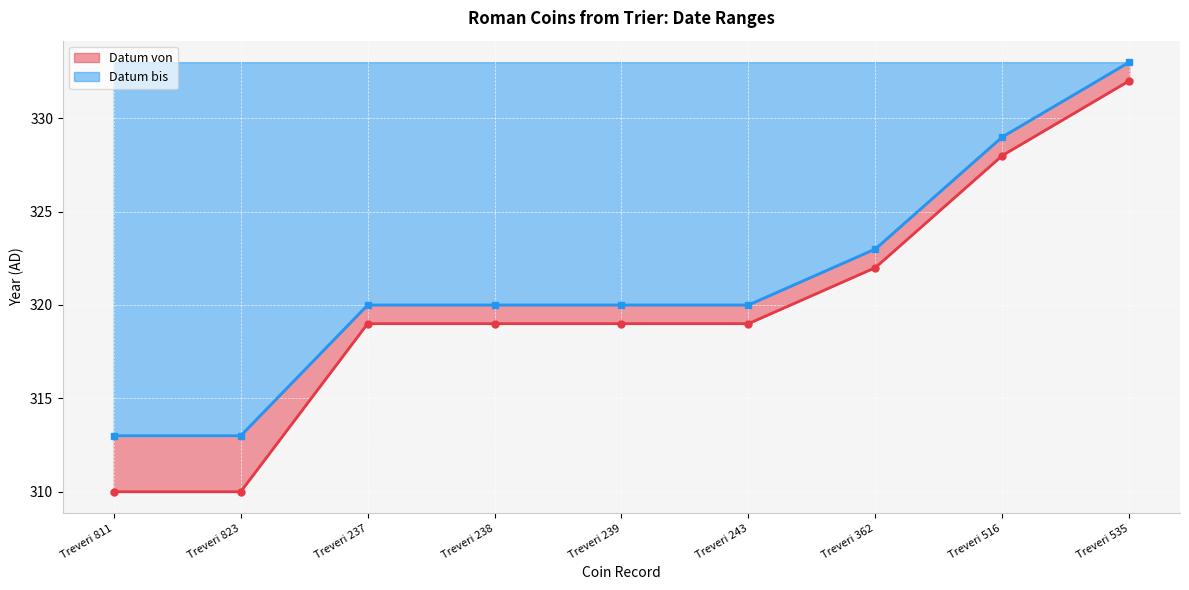

True or false: Datum bis and Datum von intersect in this chart.

False